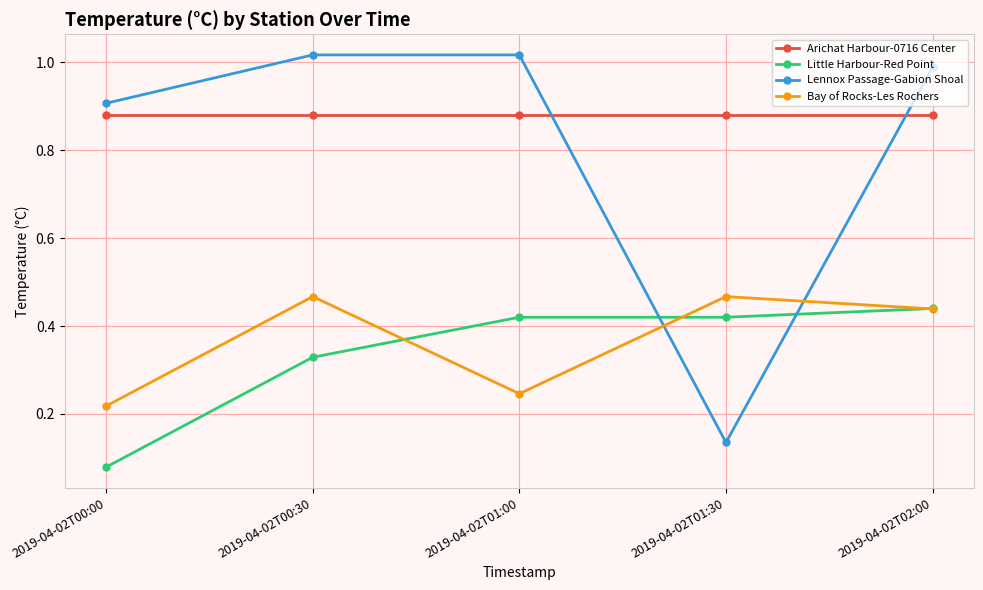

Where is the first local minimum for Bay of Rocks-Les Rochers?

2019-04-02T01:00